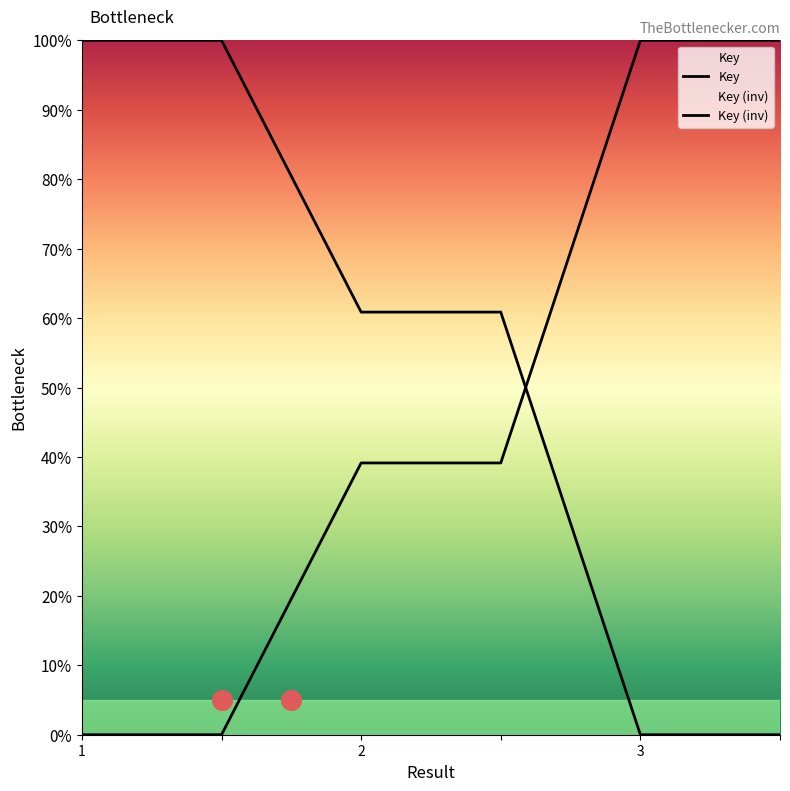

Which series has the largest Y range (max minus min)?

Key